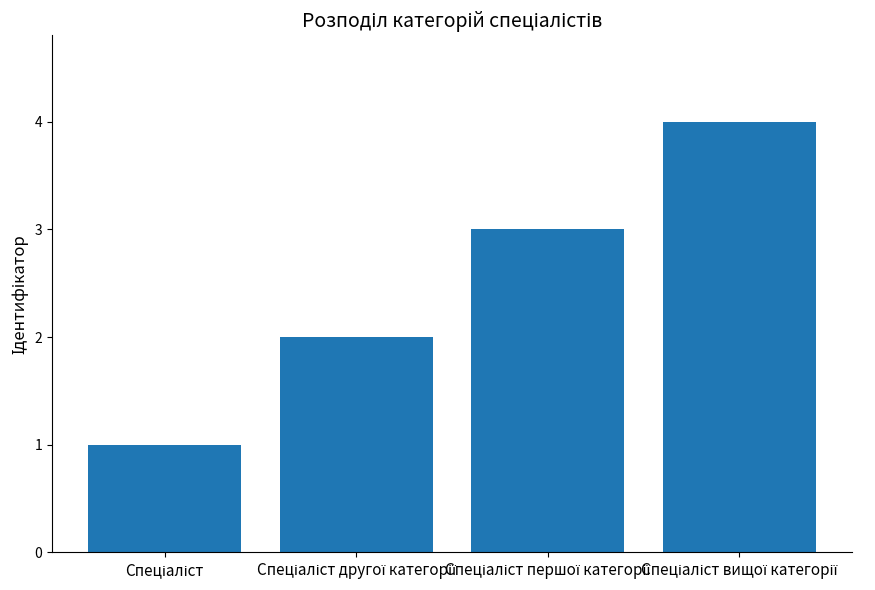

What is the greatest value displayed?

4